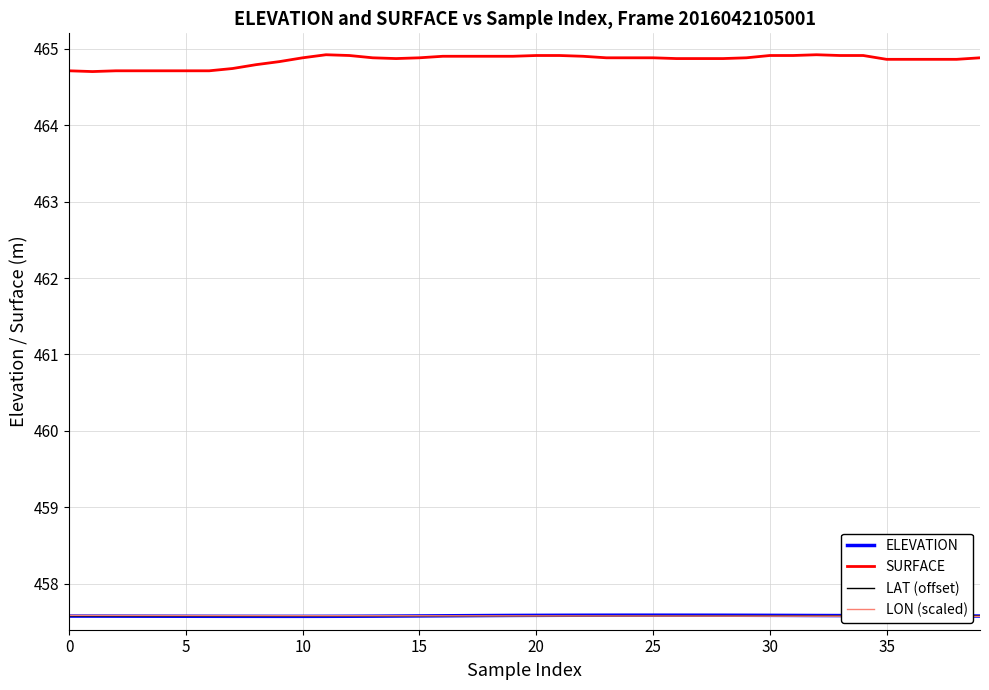

What are all the series names shown in the legend?

ELEVATION, SURFACE, LAT (offset), LON (scaled)